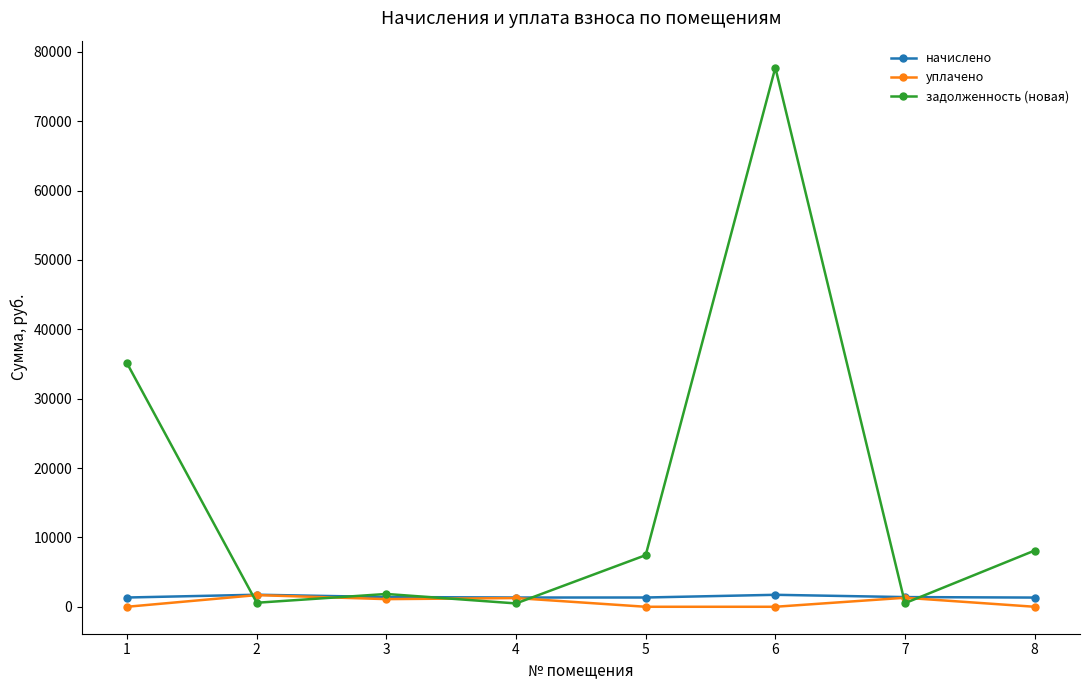

Which series ends up on top after the final intersection of задолженность (новая) and начислено?

задолженность (новая)